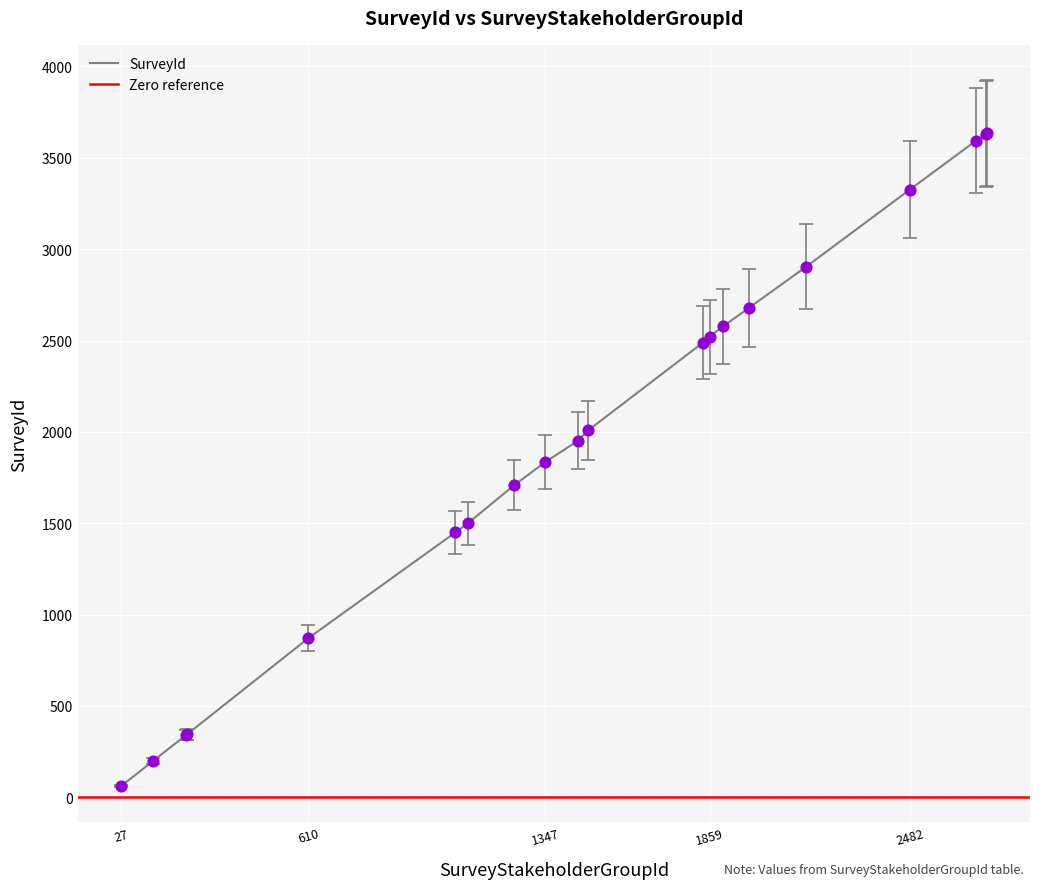

Is it true that SurveyId equals 385 at 610?

False